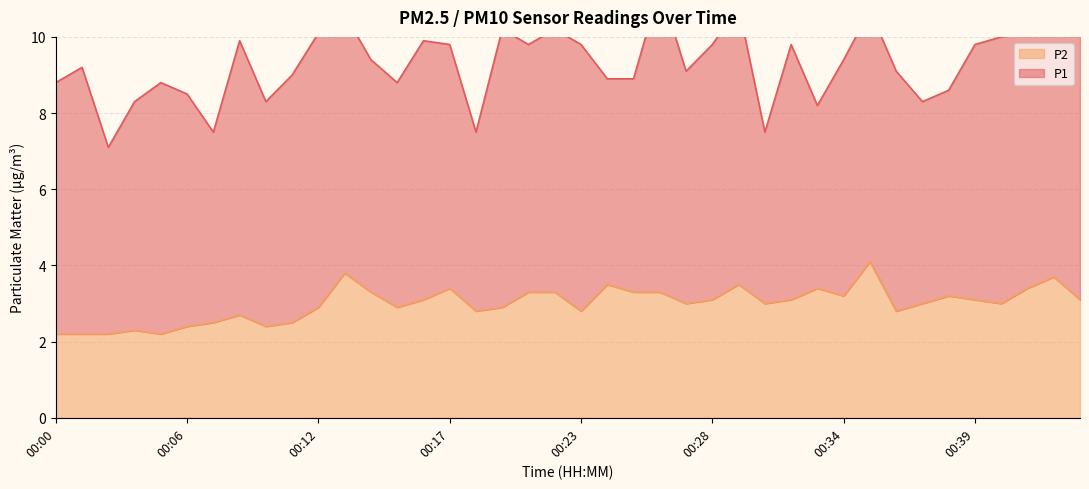

Reading right to left, list all the values displayed in this chart.

00:44=3.1	00:43=3.7	00:42=3.4	00:41=3.0	00:39=3.1	00:38=3.2	00:37=3.0	00:36=2.8	00:35=4.1	00:34=3.2	00:33=3.4	00:32=3.1	00:31=3.0	00:29=3.5	00:28=3.1	00:27=3.0	00:26=3.3	00:25=3.3	00:24=3.5	00:23=2.8	00:22=3.3	00:20=3.3	00:19=2.9	00:18=2.8	00:17=3.4	00:16=3.1	00:15=2.9	00:14=3.3	00:13=3.8	00:12=2.9	00:10=2.5	00:09=2.4	00:08=2.7	00:07=2.5	00:06=2.4	00:05=2.2	00:04=2.3	00:03=2.2	00:01=2.2	00:00=2.2